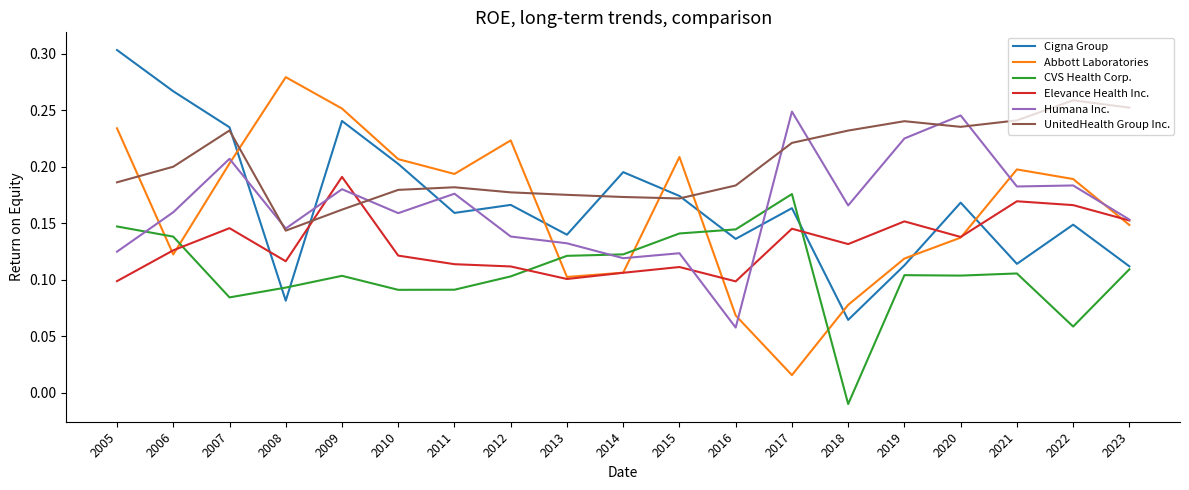

At which label does CVS Health Corp. first exceed 0?

2005